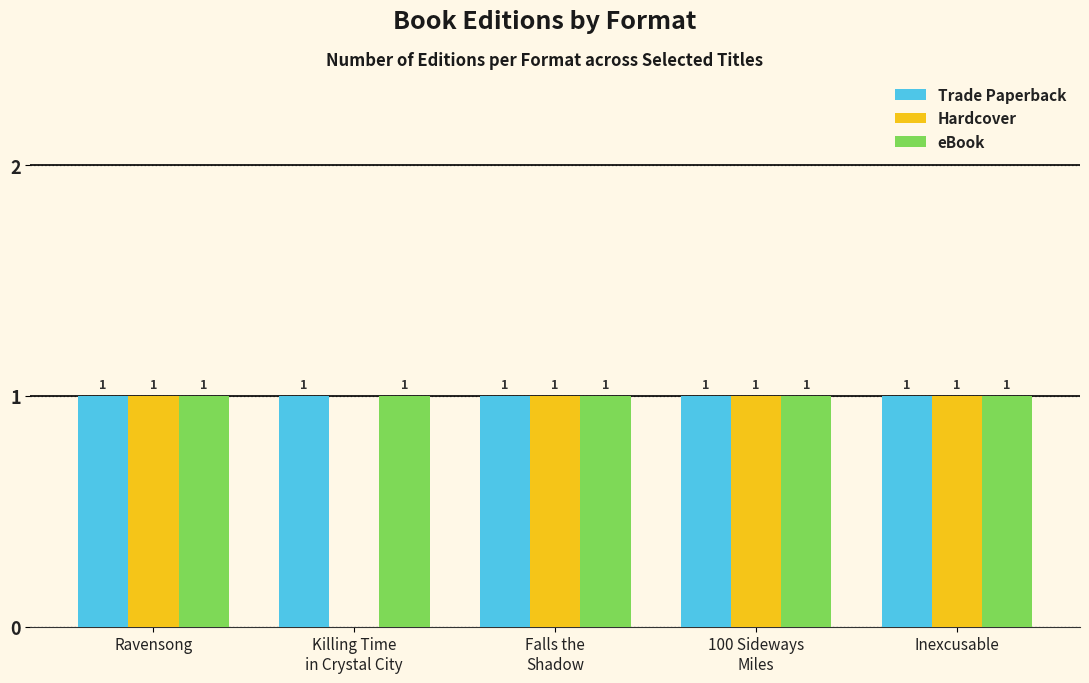

What is the sum of all Trade Paperback values?

5